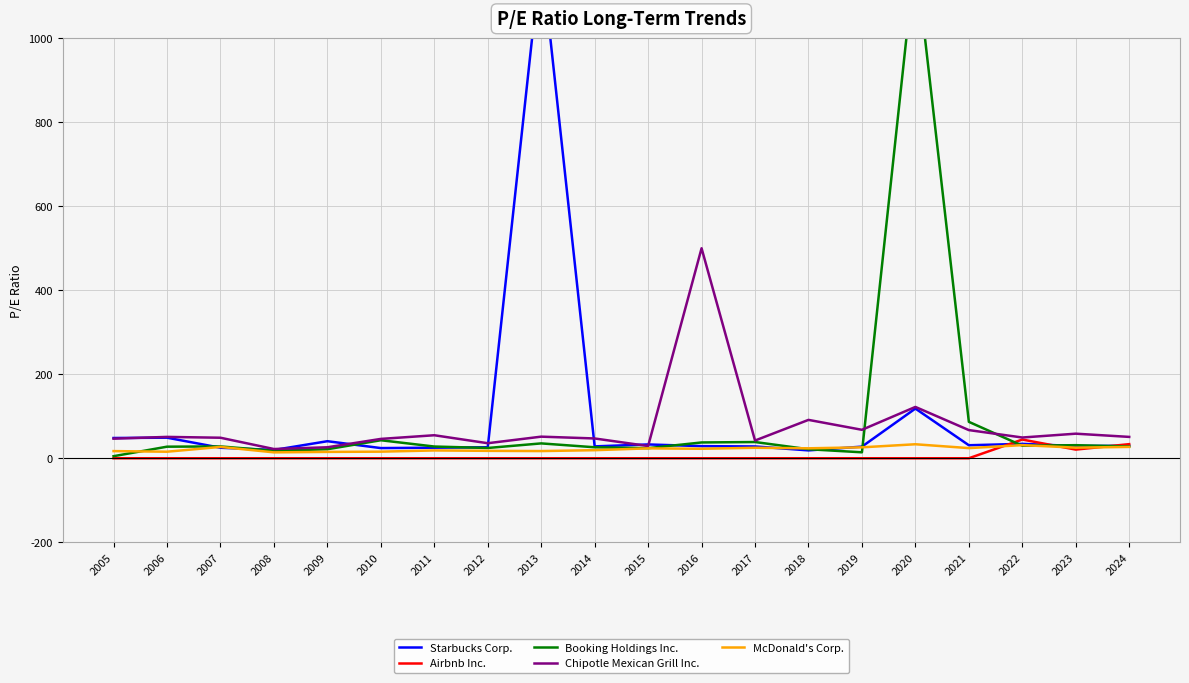

How many data points in Chipotle Mexican Grill Inc. are less than 50?

10